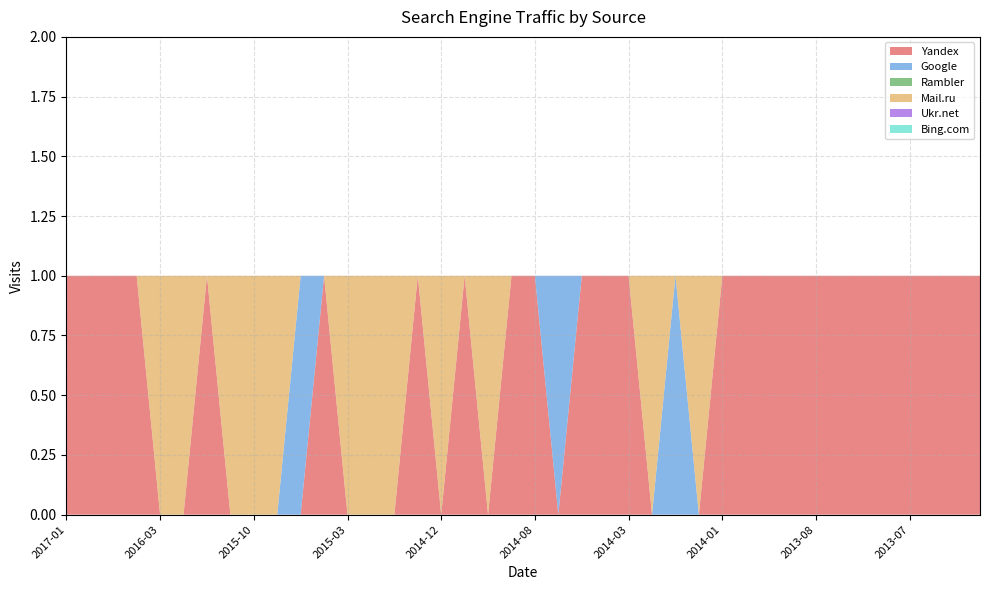

Reading left to right, what are all the values shown in this chart?

Yandex: 1	1	1	1	0	0	1	0	0	0	0	1	0	0	0	1	0	1	0	1	1	0	1	1	1	0	0	0	1	1	1	1	1	1	1	1	1	1	1	1
Google: 0	0	0	0	0	0	0	0	0	0	1	0	0	0	0	0	0	0	0	0	0	1	0	0	0	0	1	0	0	0	0	0	0	0	0	0	0	0	0	0
Rambler: 0	0	0	0	0	0	0	0	0	0	0	0	0	0	0	0	0	0	0	0	0	0	0	0	0	0	0	0	0	0	0	0	0	0	0	0	0	0	0	0
Mail.ru: 0	0	0	0	1	1	0	1	1	1	0	0	1	1	1	0	1	0	1	0	0	0	0	0	0	1	0	1	0	0	0	0	0	0	0	0	0	0	0	0
Ukr.net: 0	0	0	0	0	0	0	0	0	0	0	0	0	0	0	0	0	0	0	0	0	0	0	0	0	0	0	0	0	0	0	0	0	0	0	0	0	0	0	0
Bing.com: 0	0	0	0	0	0	0	0	0	0	0	0	0	0	0	0	0	0	0	0	0	0	0	0	0	0	0	0	0	0	0	0	0	0	0	0	0	0	0	0